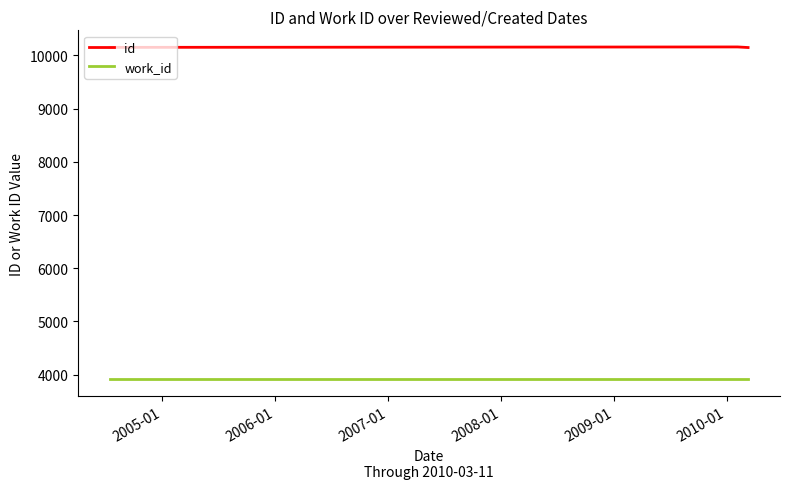

At how many categories does at least one series exceed 4029?

3